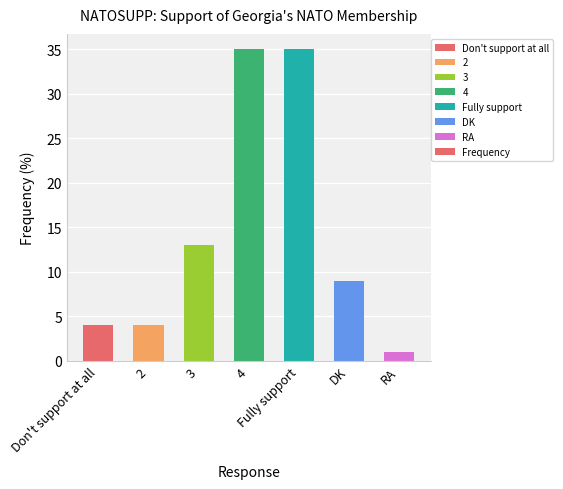

What is the greatest value displayed?

35